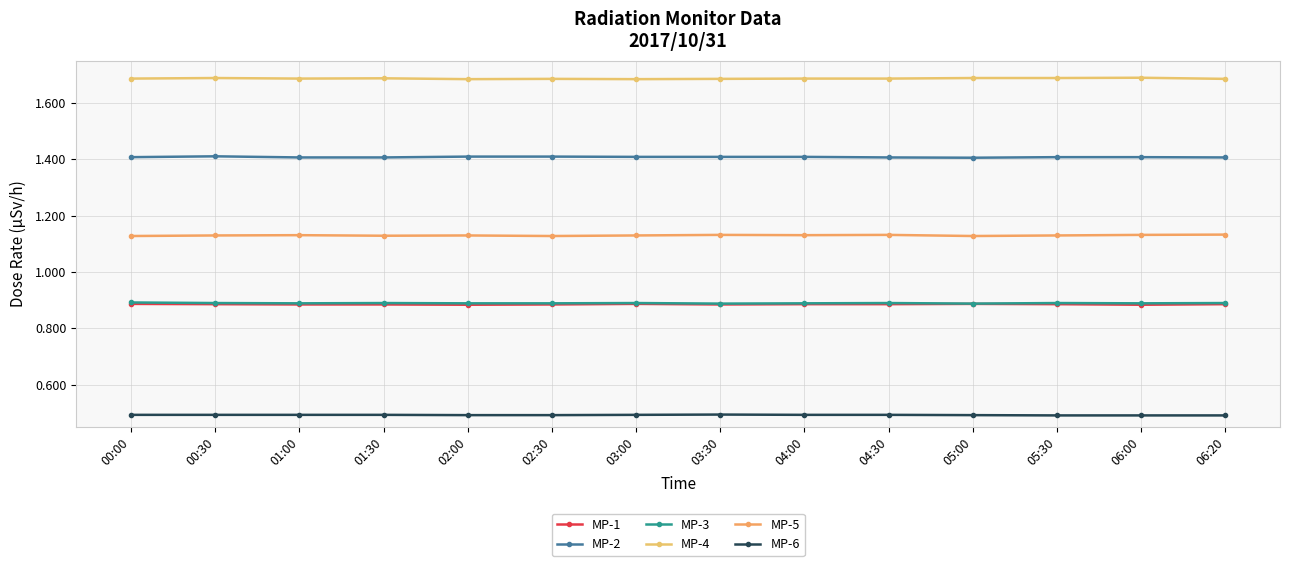

What is the sum of all MP-2 values?

19.7